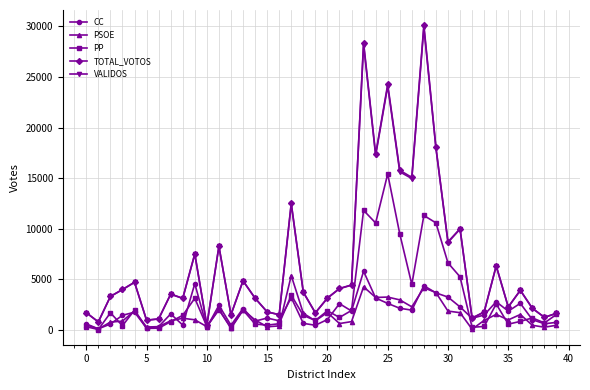

Count the number of data series in this chart.

5